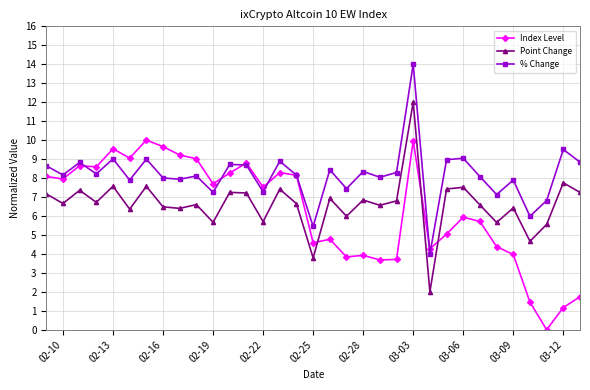

True or false: Point Change has more than 2 interior local peaks.

True